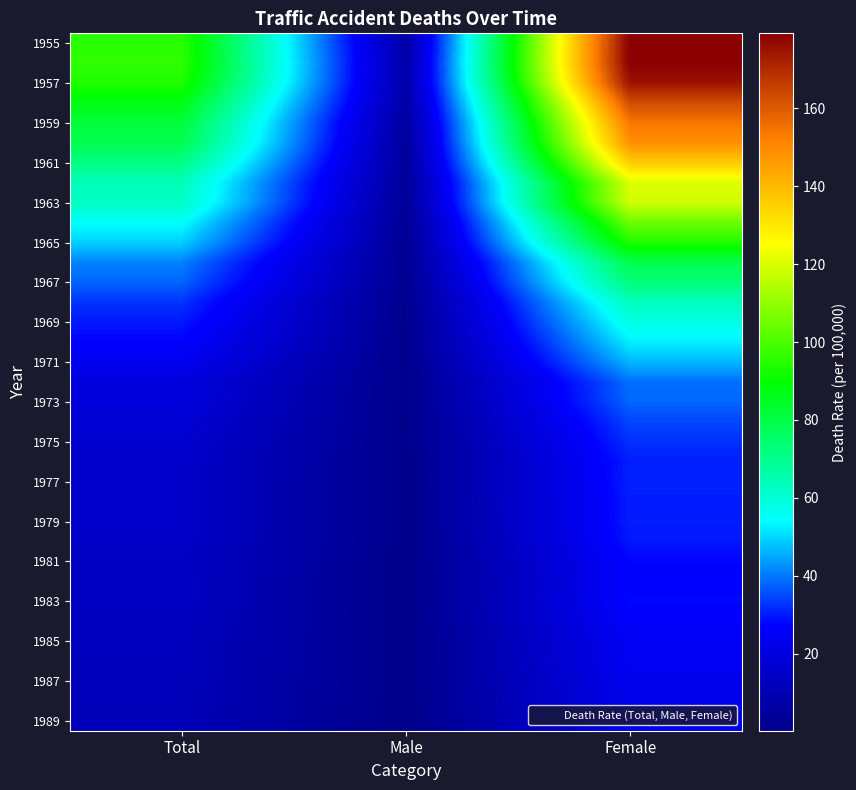

Between Male and Female, which is larger?

Female